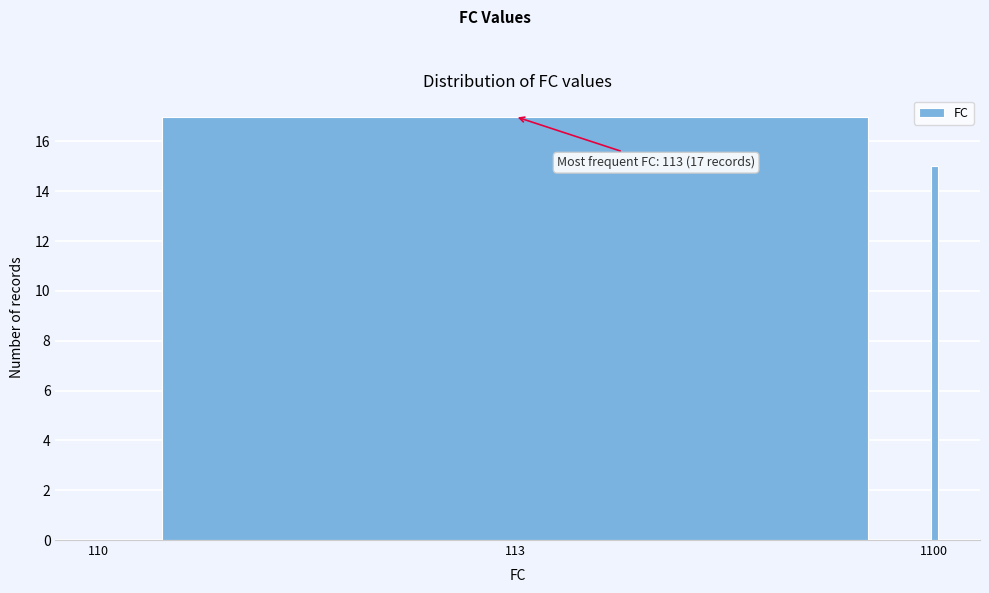

Reading left to right, extract all data points from this chart.

110=0	113=17	1100=15